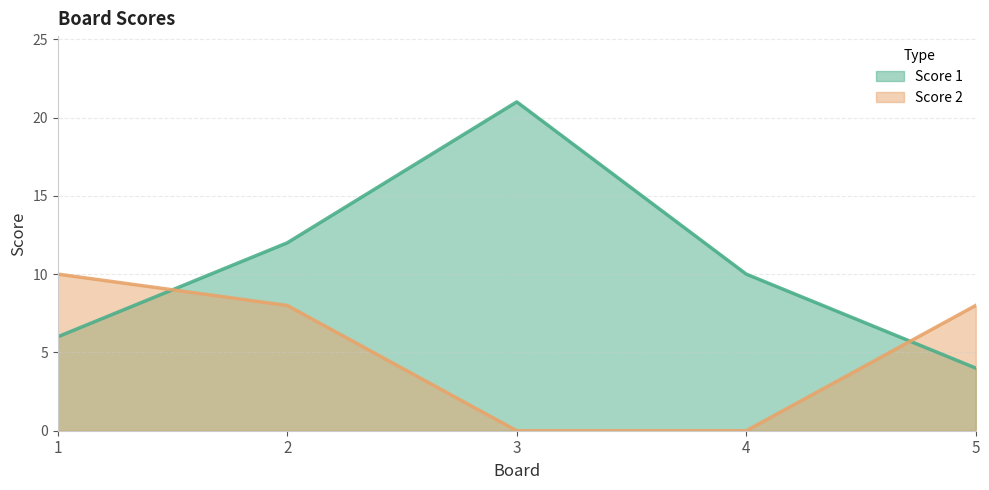

True or false: Score 1 and Score 2 cross at least once.

True